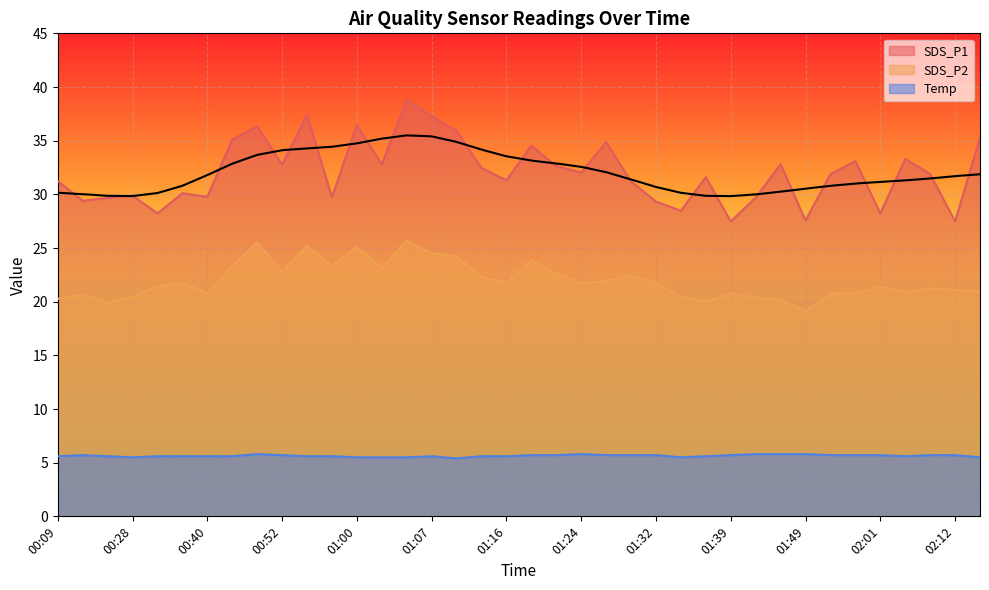

Where is the first local minimum for SDS_P2?

00:21